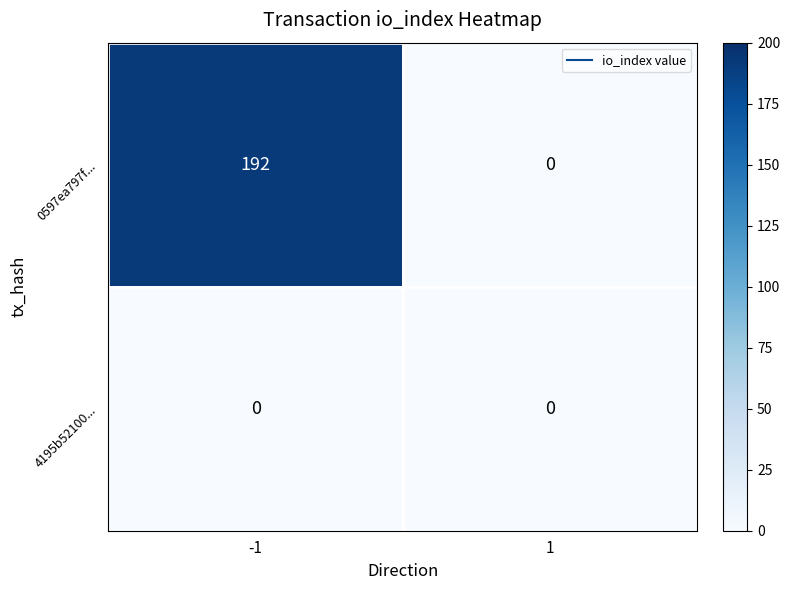

At which category does the chart reach its peak across all series?

-1